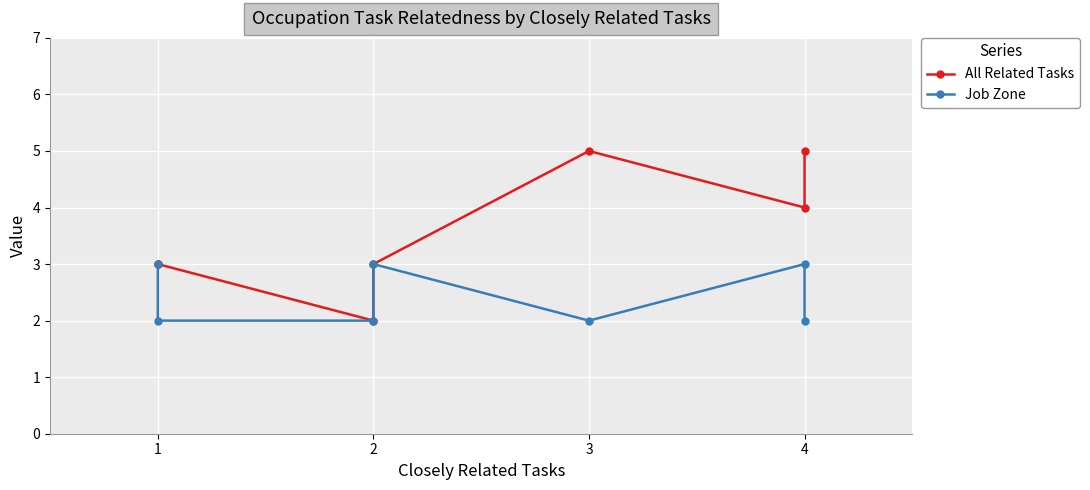

What are all the series names shown in the legend?

All Related Tasks, Job Zone